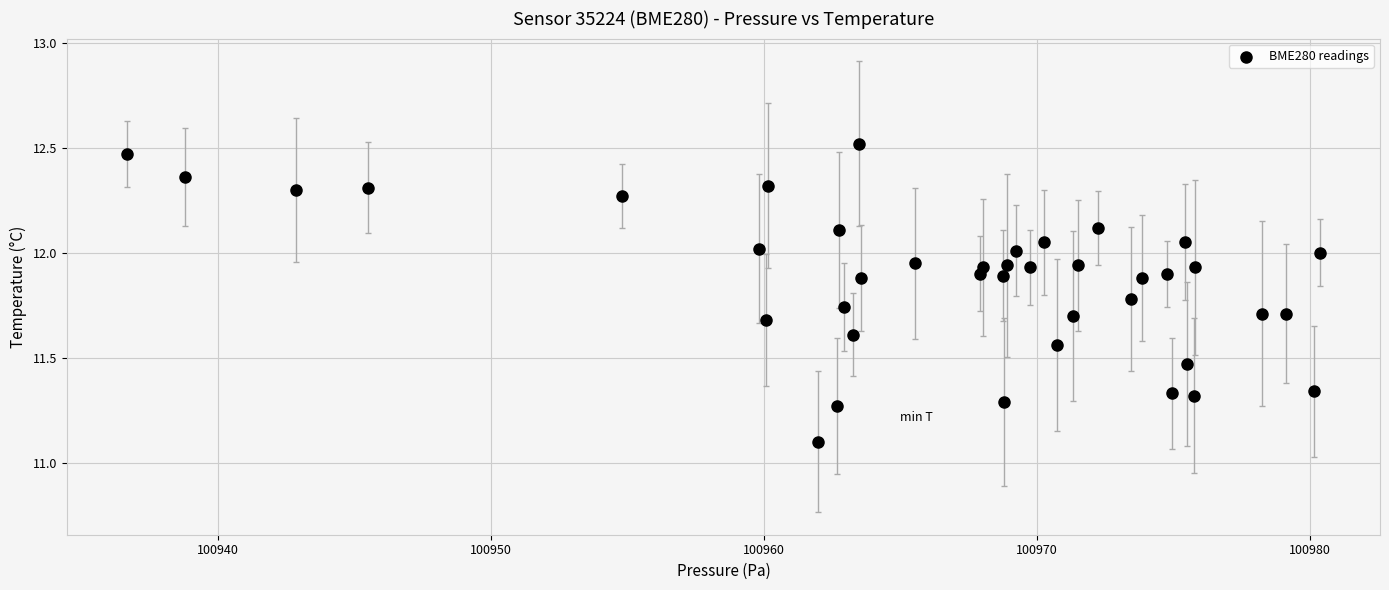

What is the range of X values (max minus min)?

43.7